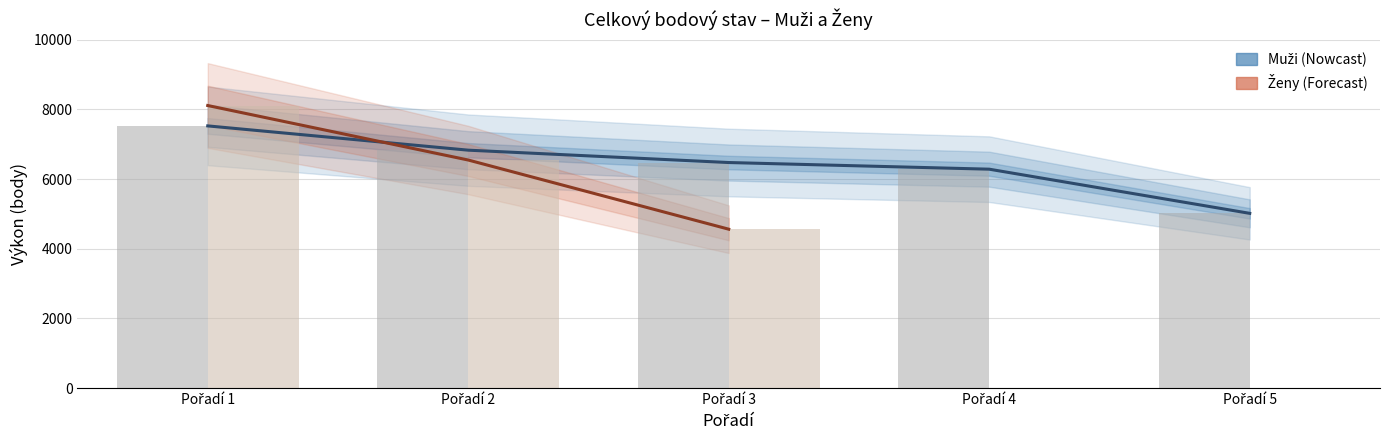

Is it true that the value at Pořadí 5 is 5017?

True